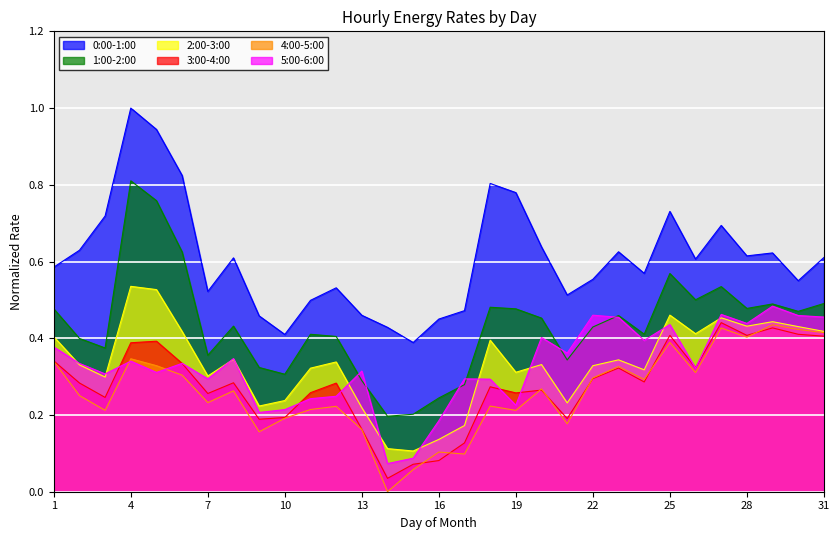

What value does the 5:00-6:00 series have at 1?

0.4